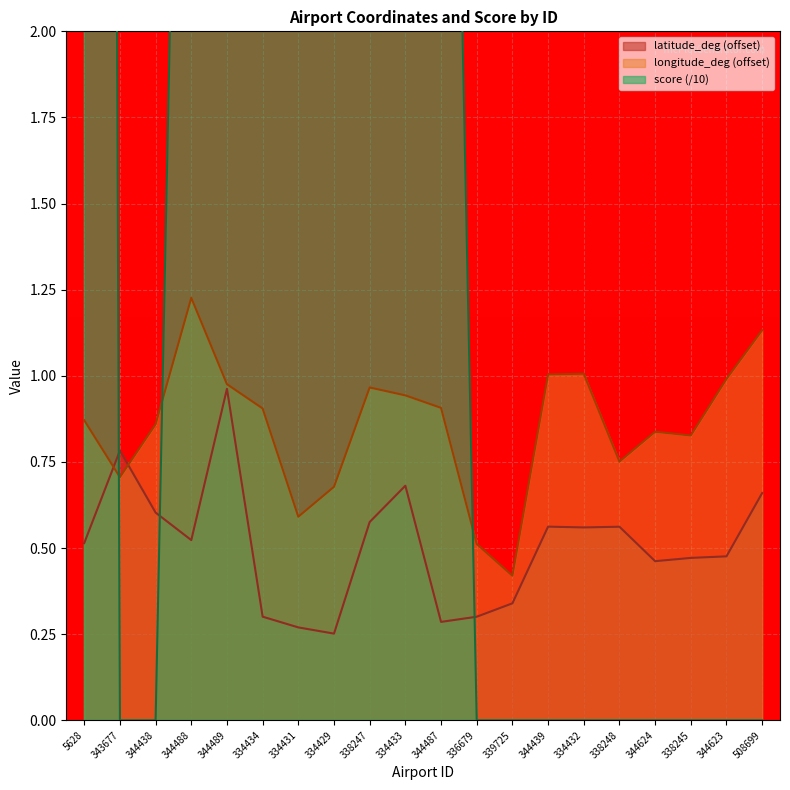

List the labels in order of longitude_deg value, smallest first.

339725, 336679, 334431, 334429, 343677, 338248, 338245, 344624, 344438, 5628, 334434, 344487, 334433, 338247, 344489, 344623, 344439, 334432, 508699, 344488